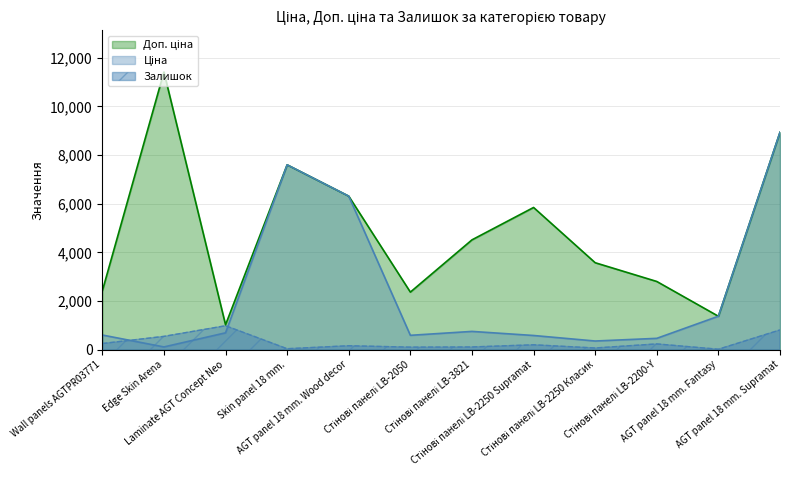

What is the minimum value shown in the chart?

20.0